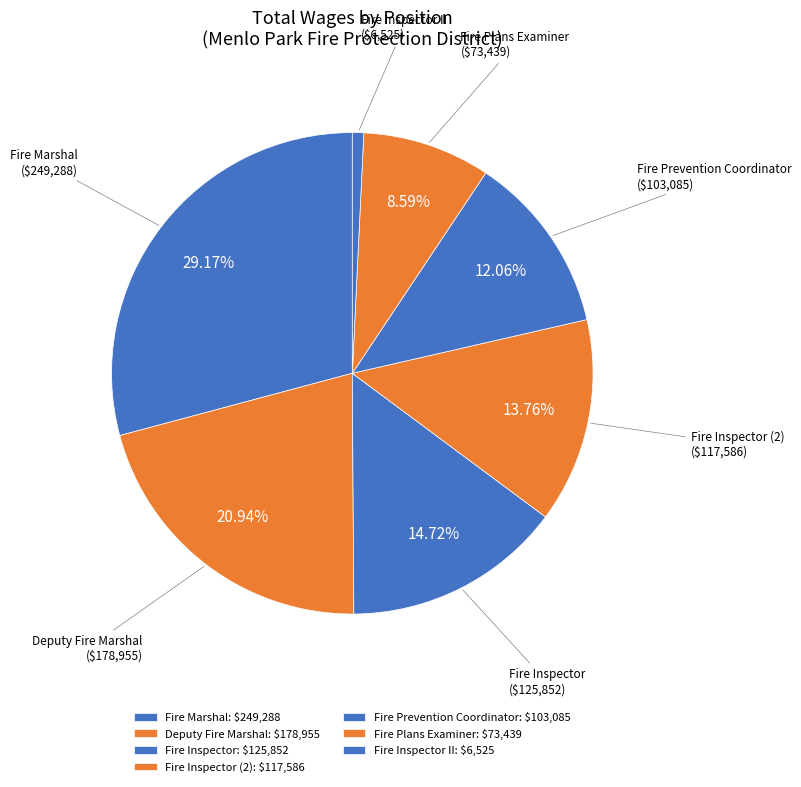

How many slices are in this pie chart?

7